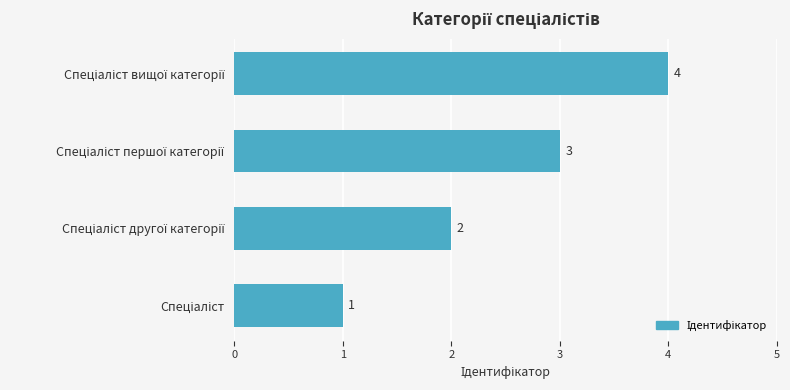

What is the difference between the maximum and minimum values?

3